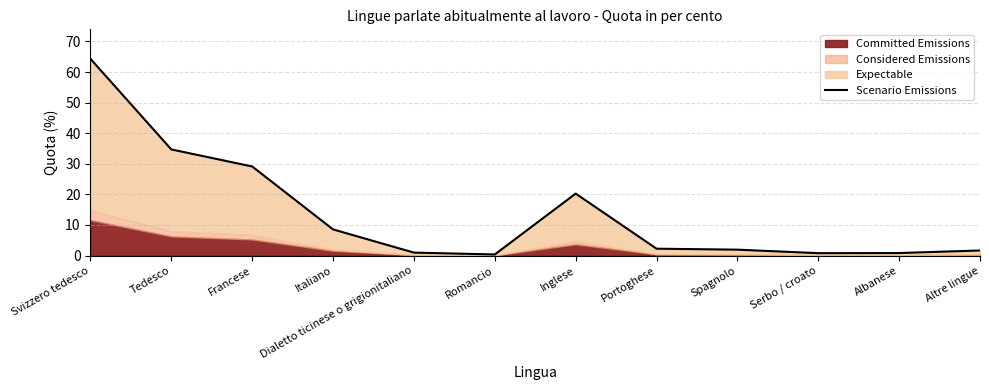

Reading left to right, list all the values displayed in this chart.

Svizzero tedesco=64.3	Tedesco=34.7	Francese=29.1	Italiano=8.5	Dialetto ticinese o grigionitaliano=1.0	Romancio=0.4	Inglese=20.3	Portoghese=2.2	Spagnolo=1.9	Serbo / croato=0.8	Albanese=0.8	Altre lingue=1.7